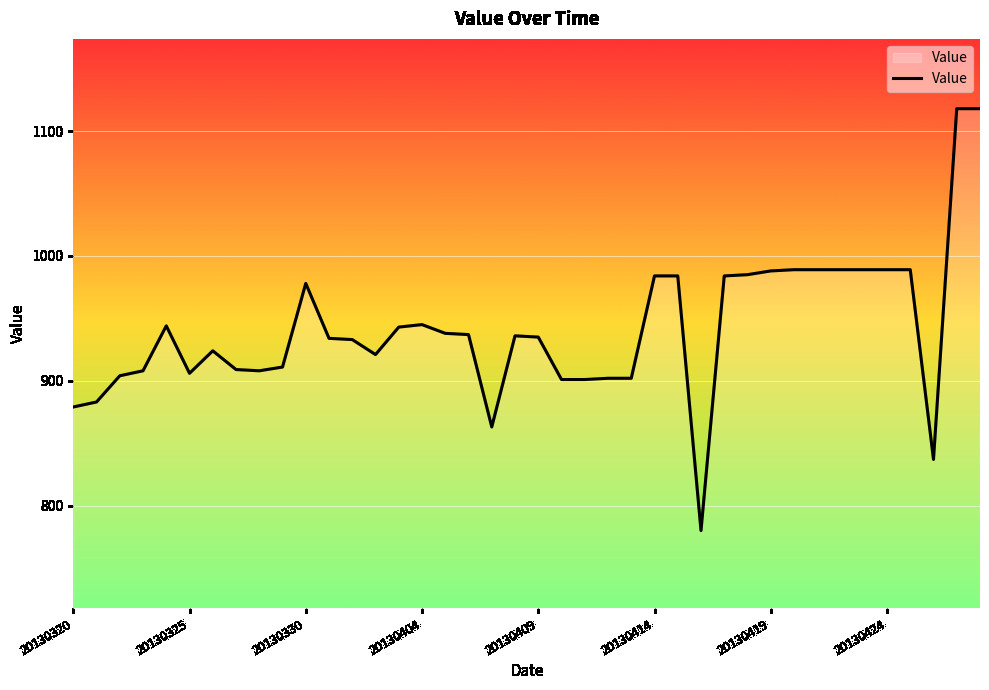

What is the difference between the maximum and minimum values?

338